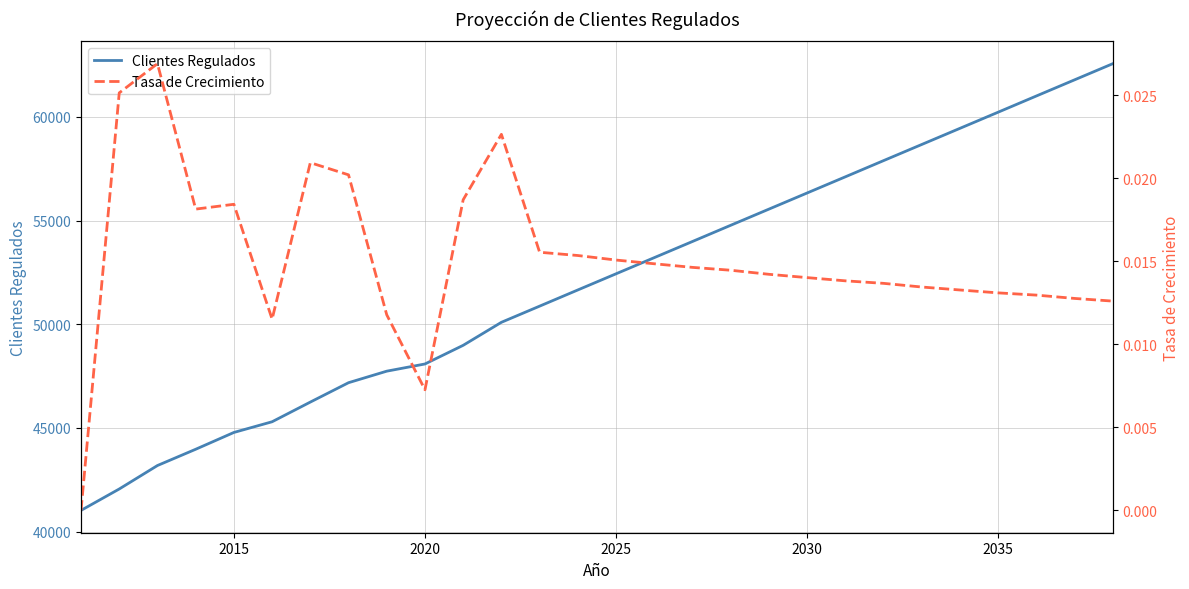

What is the lowest value of the Clientes Regulados series?

41021.0